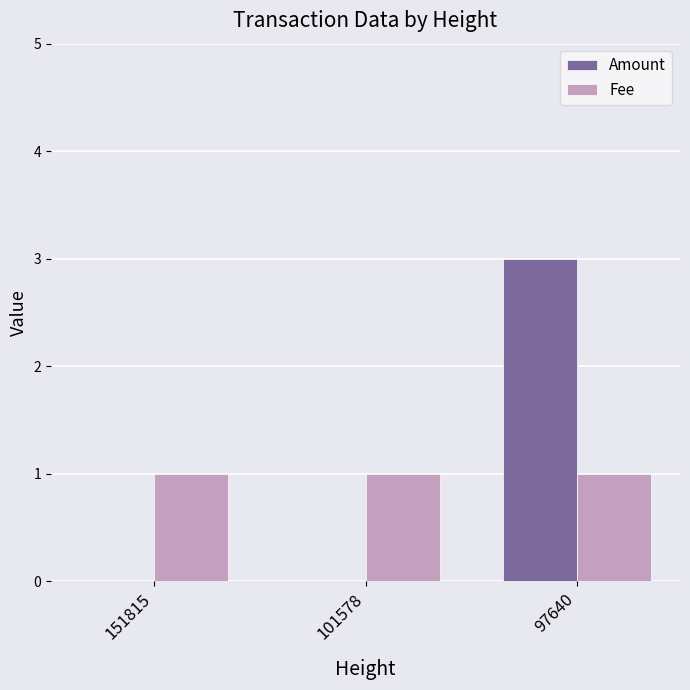

Reading left to right, extract all data points from this chart.

Amount: 0	0	3
Fee: 1	1	1